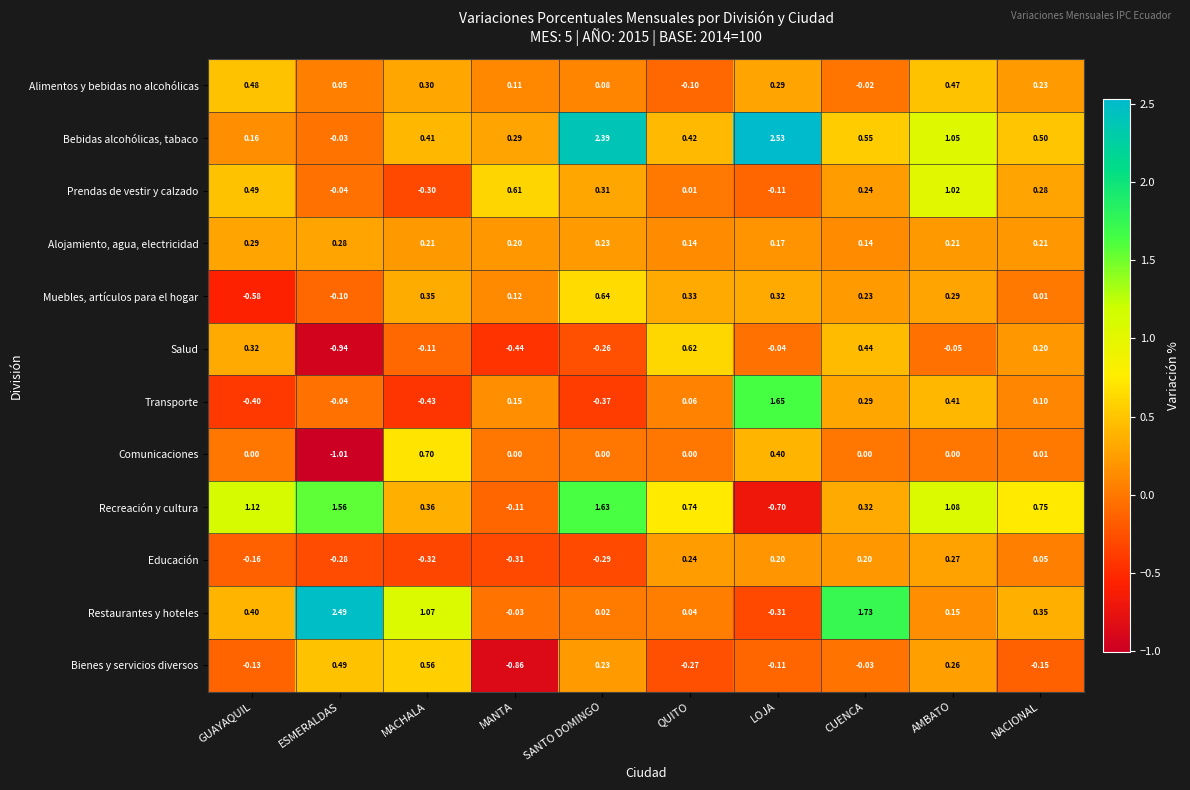

Which category has the highest value in the Salud series?

QUITO